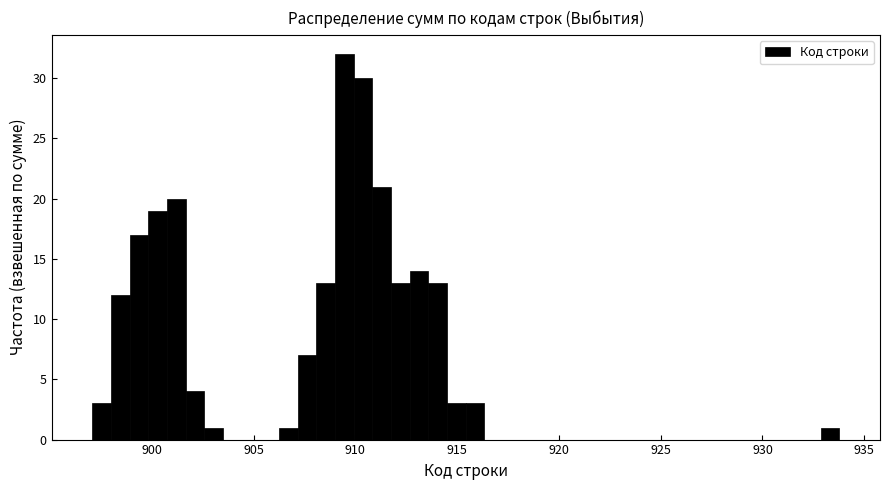

Read against the x-axis, roughly where is the centre of the tallest bar?

909.5